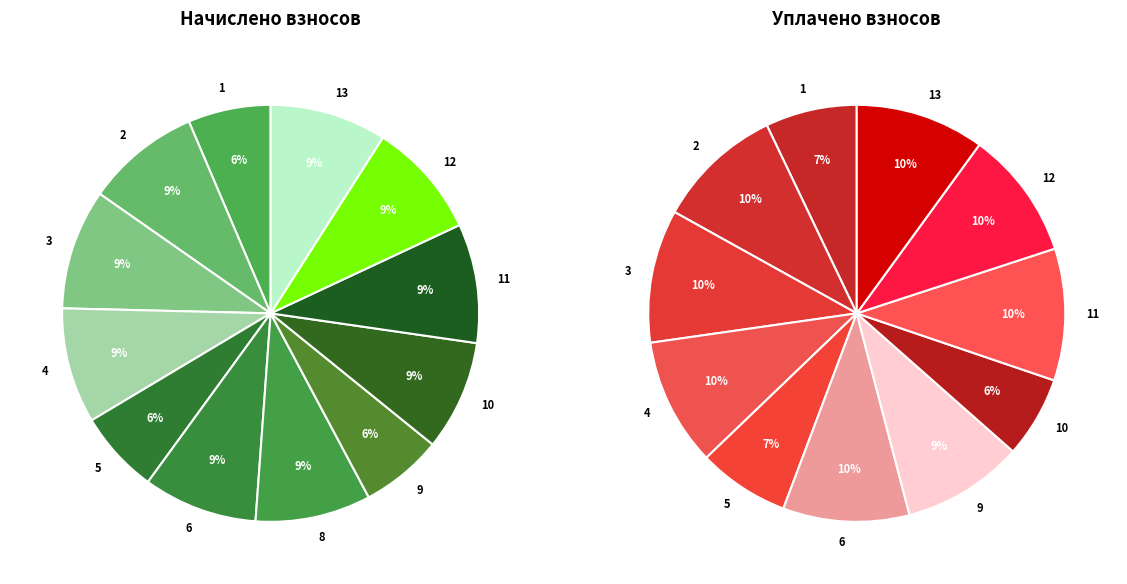

Count the number of slices in the pie.

12